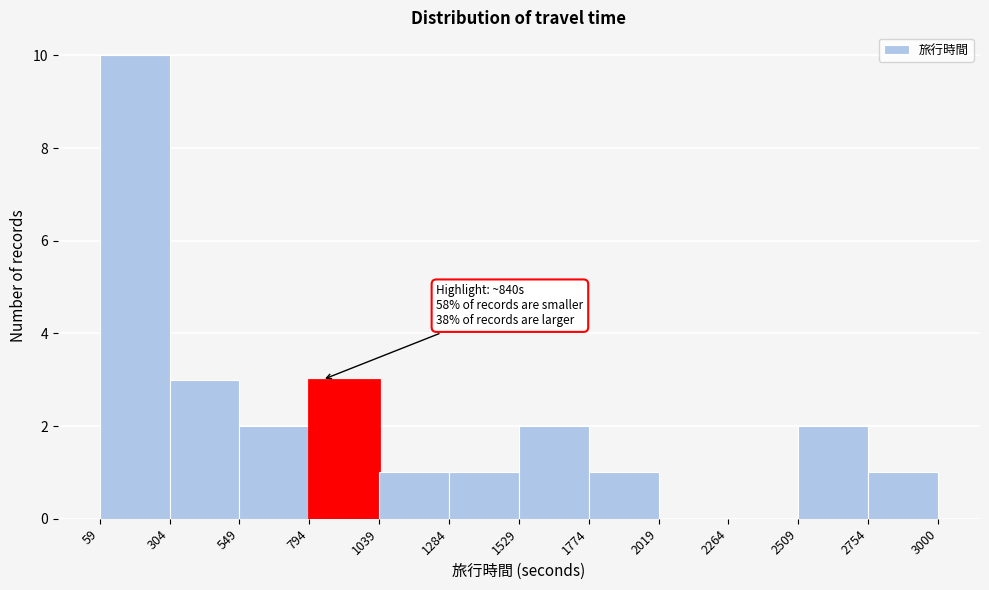

Over which range of the x-axis is the bar tallest?

59 to 304